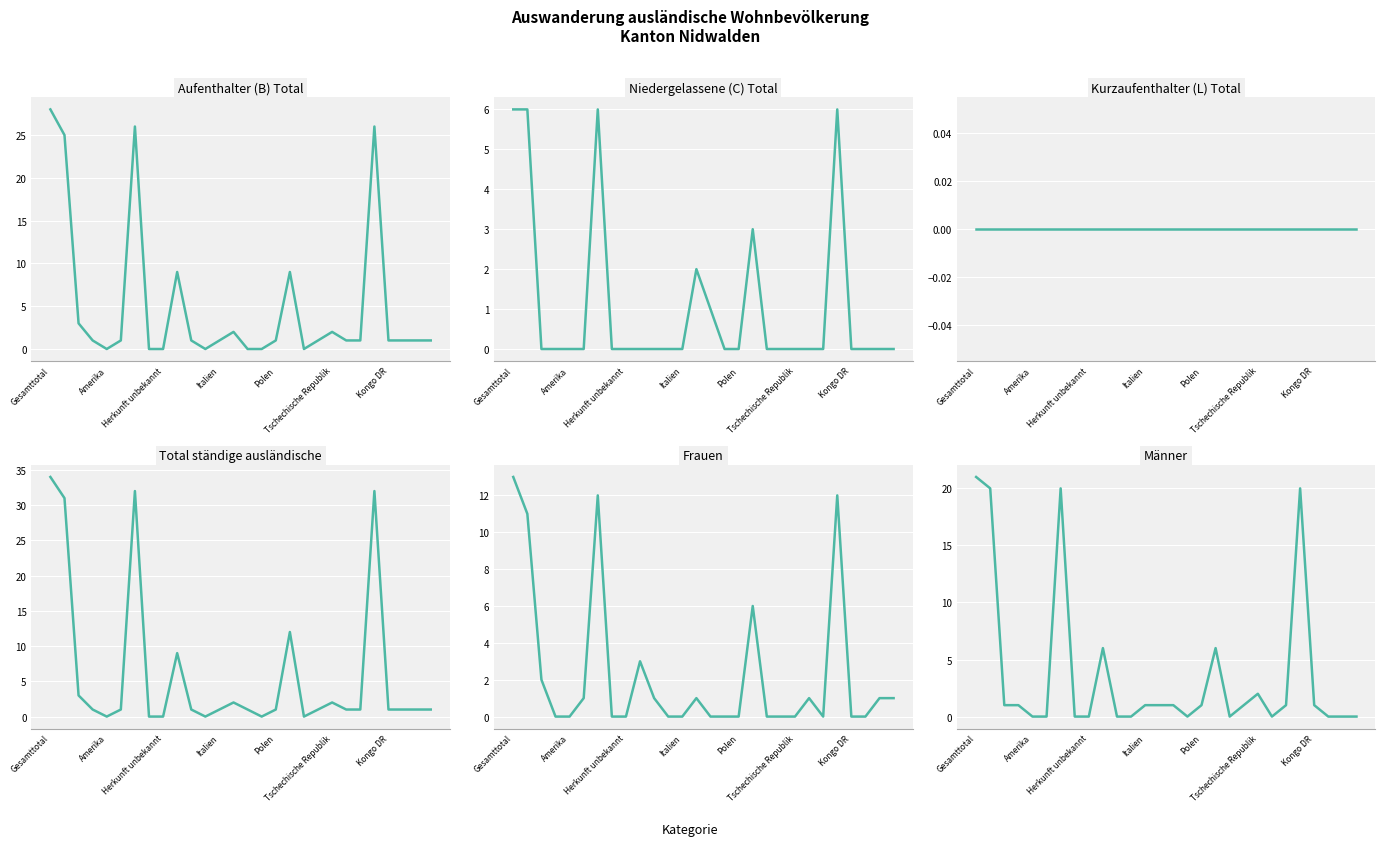

Rank the series by their maximum value, from highest to lowest.

Total ständige ausländische, Aufenthalter (B) Total, Männer, Frauen, Niedergelassene (C) Total, Kurzaufenthalter (L) Total